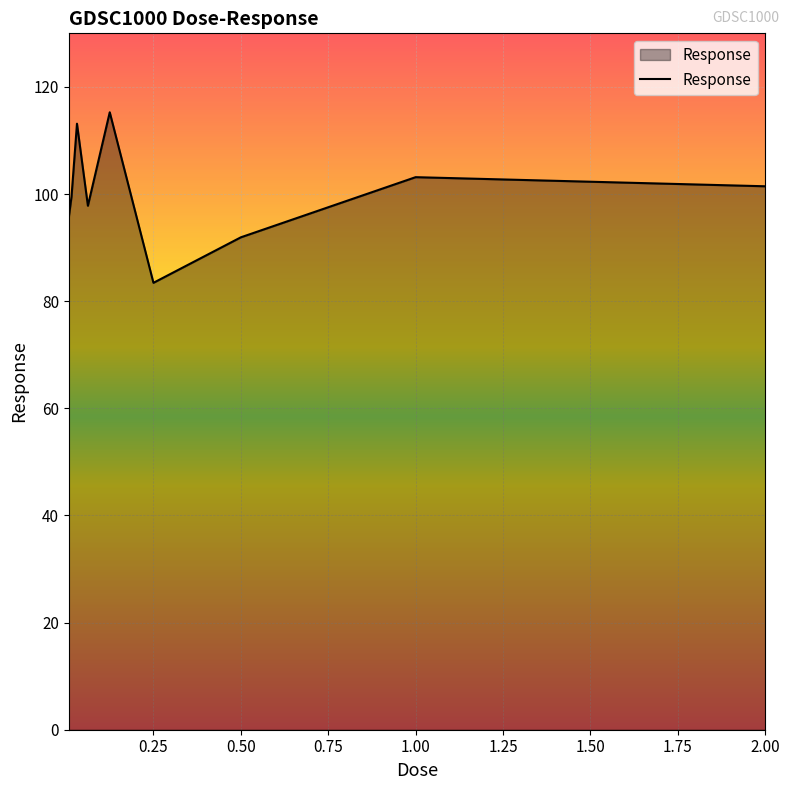

What is the difference between the maximum and minimum values?

31.8